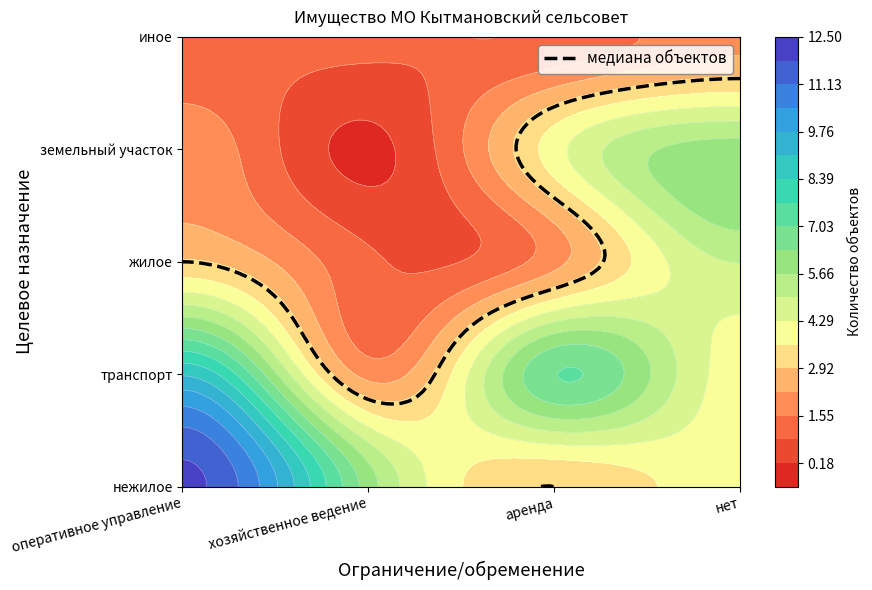

The value of жилое at хозяйственное ведение is 0. True or false?

False